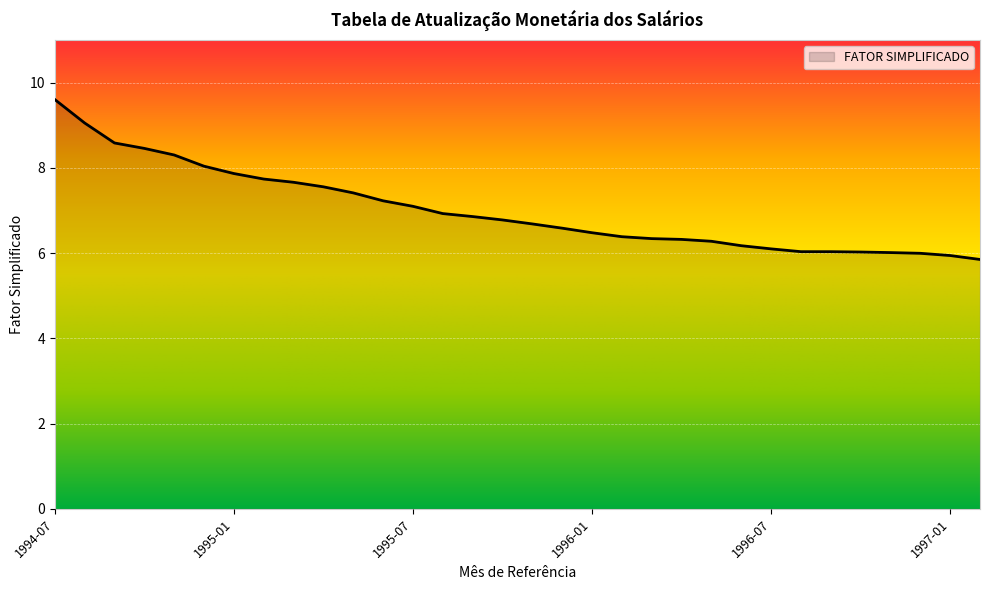

What is the difference between the maximum and minimum values?

3.8